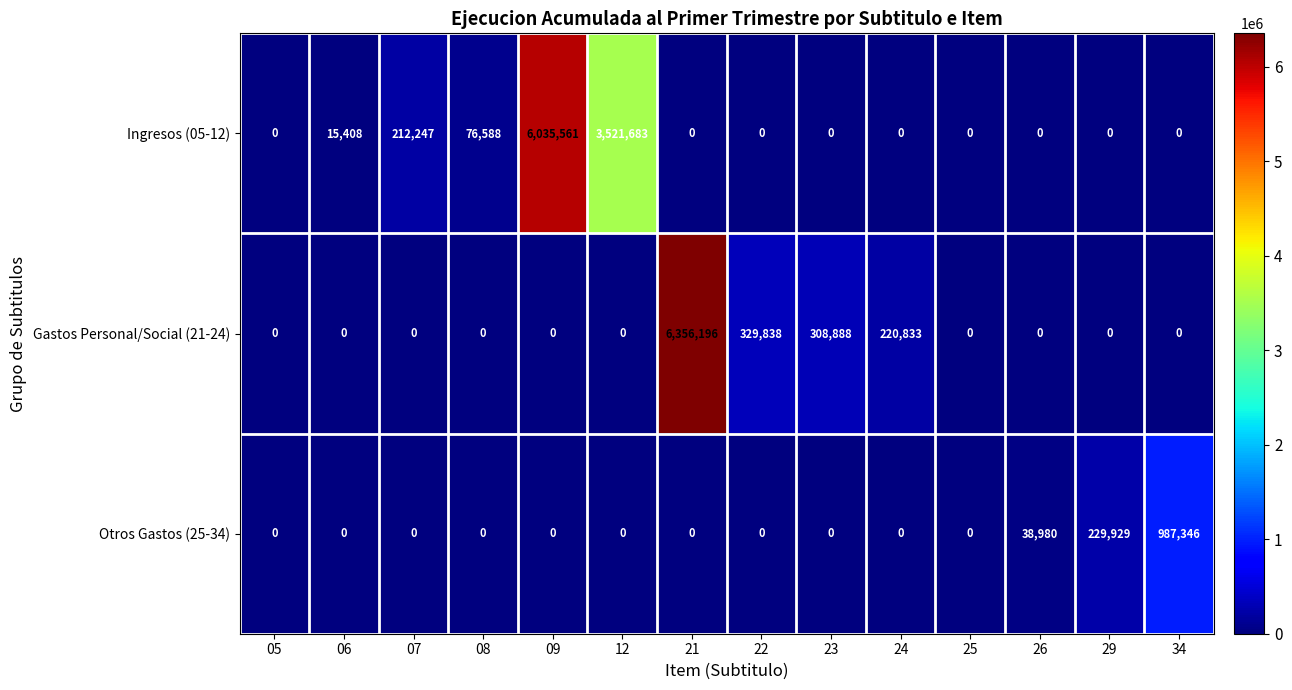

What is the spread (max minus min) of values at 22?

329838